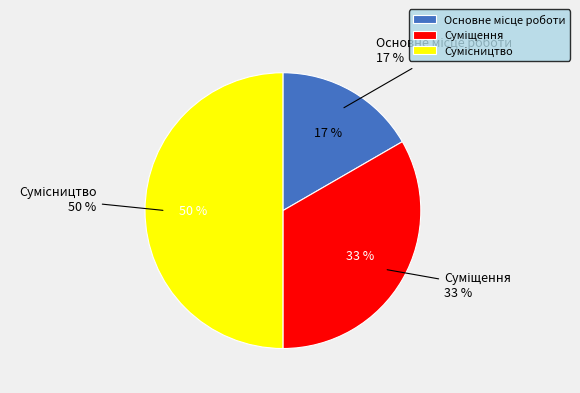

To the nearest percent, what is the combined percentage of Суміщення and Основне місце роботи?

50%